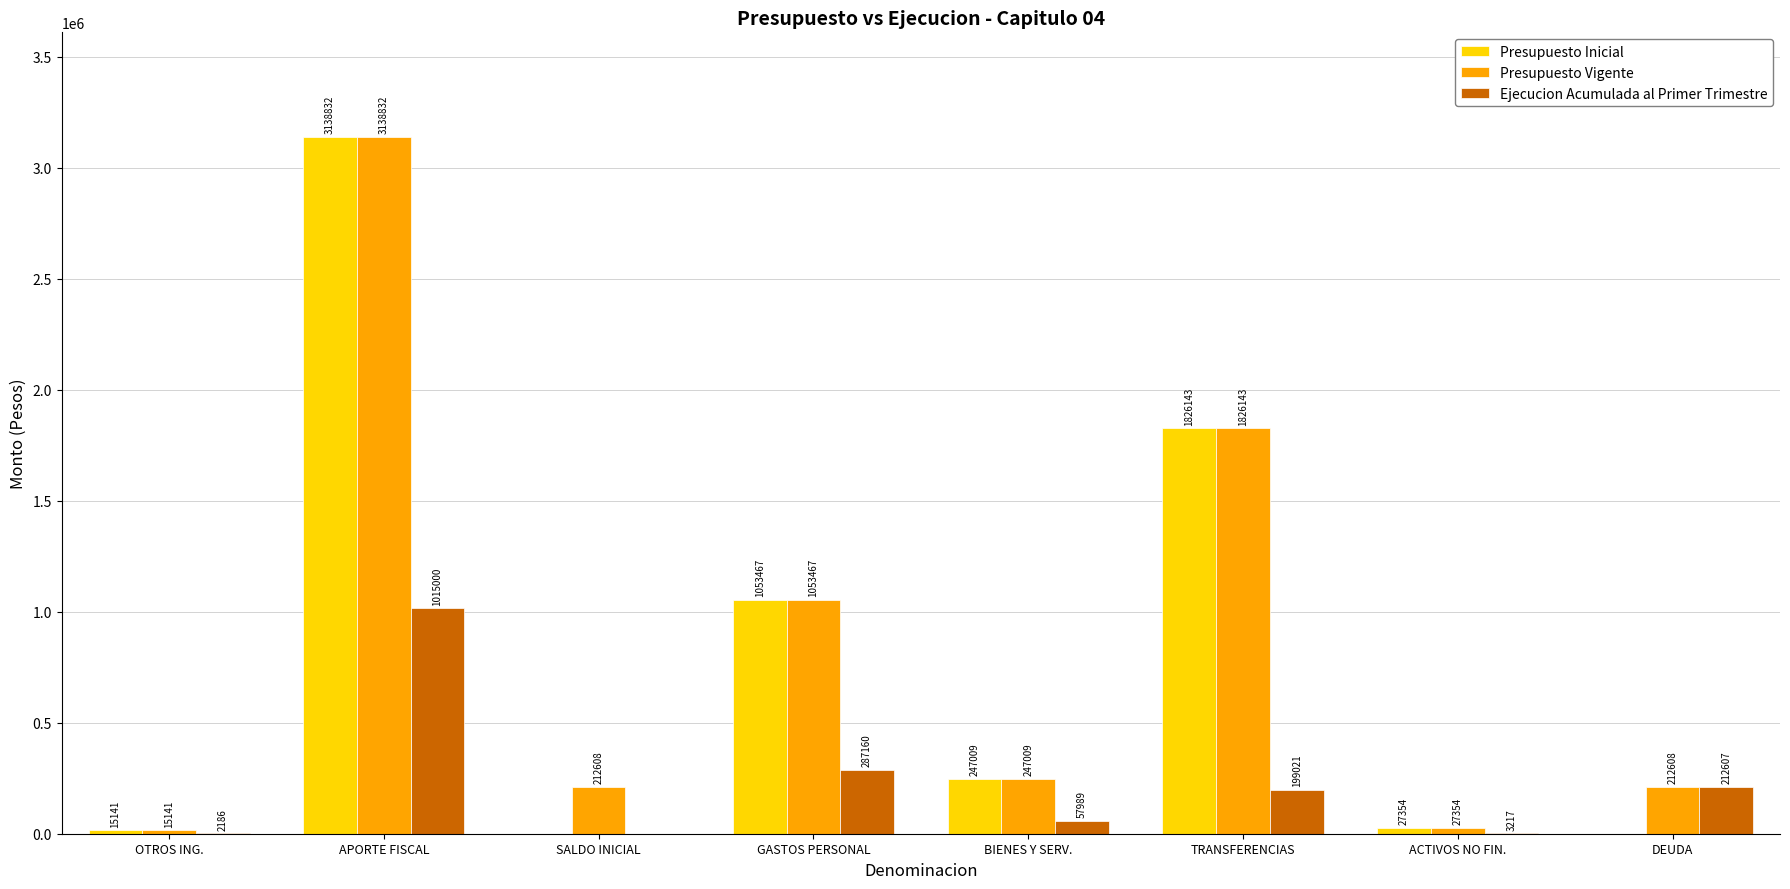

Is the value of Ejecucion Acumulada al Primer Trimestre at DEUDA greater than the value of Presupuesto Vigente at APORTE FISCAL?

No